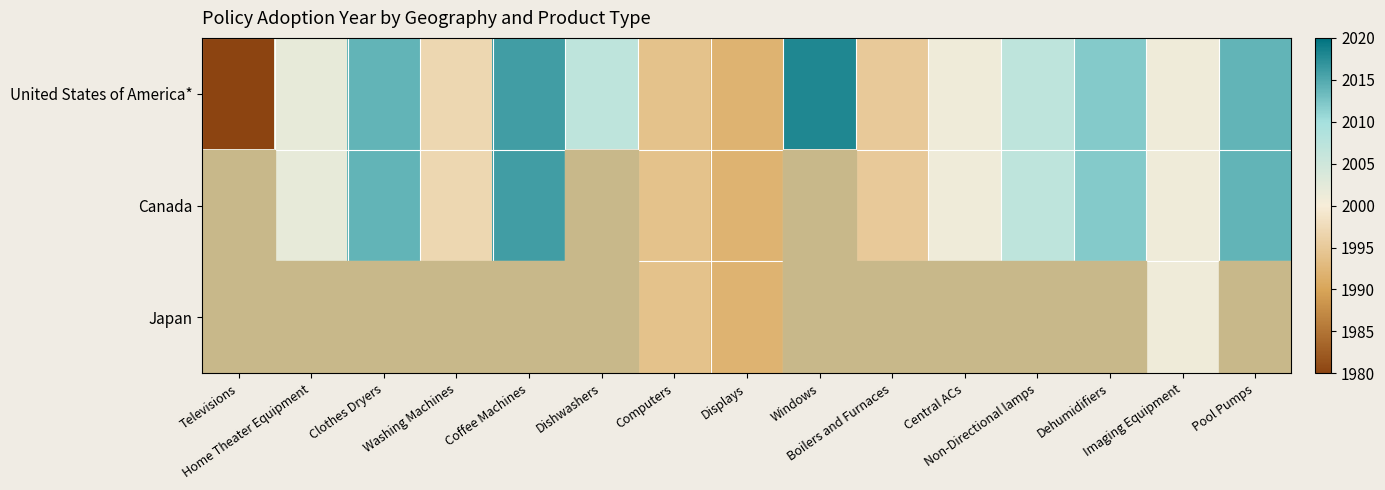

Count the Canada values in the range 1995 to 1996.

1